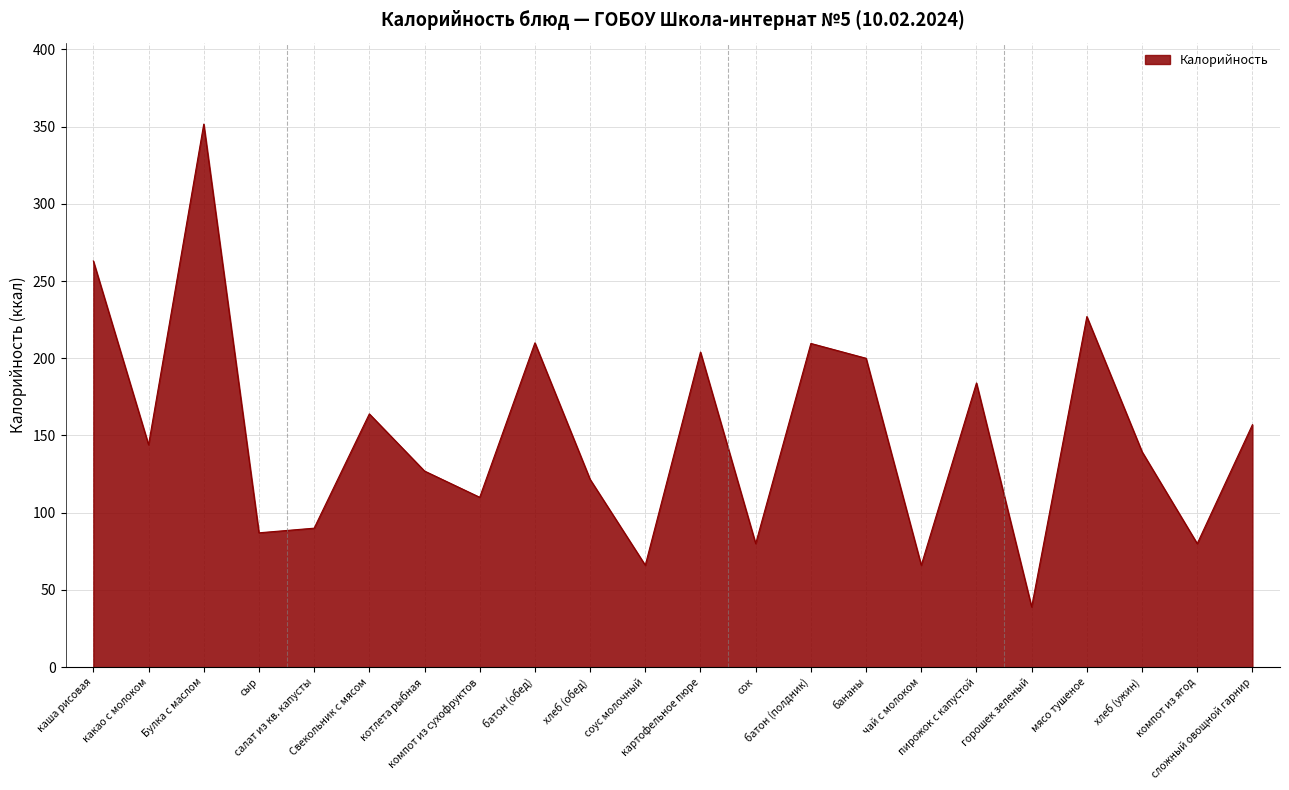

What is the maximum value shown in the chart?

351.6